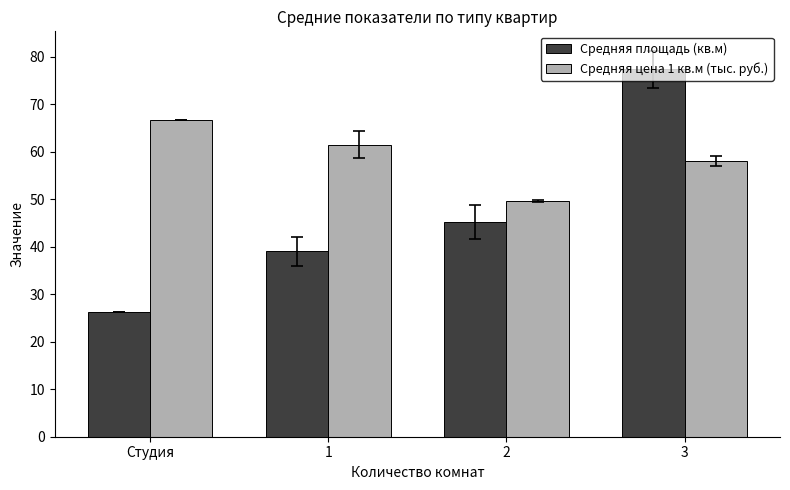

What is the value of the Средняя площадь (кв.м) bar at the 3rd from the left?

45.2